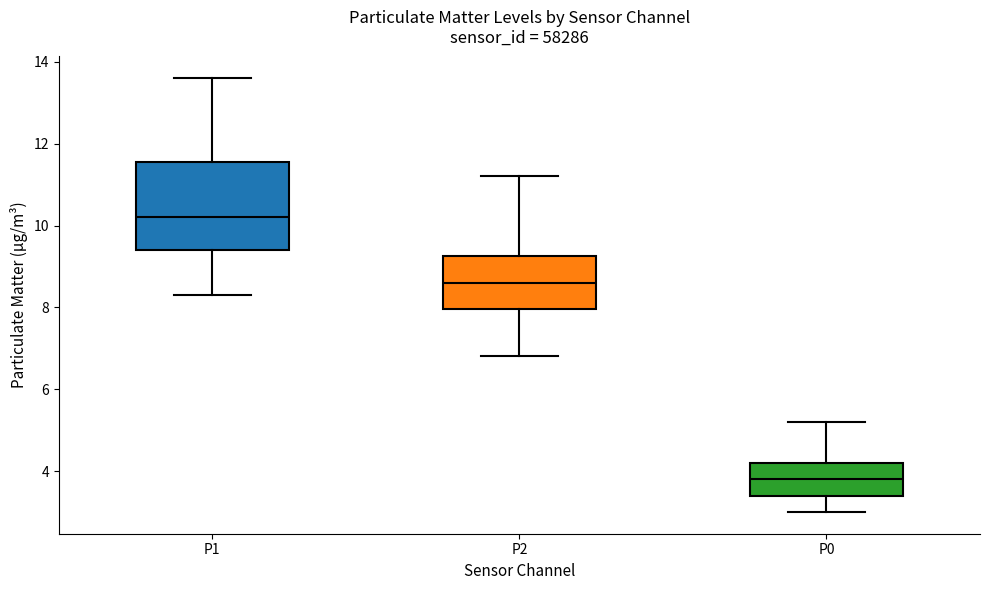

Which box is the tallest, from its lower edge to its upper edge?

P1